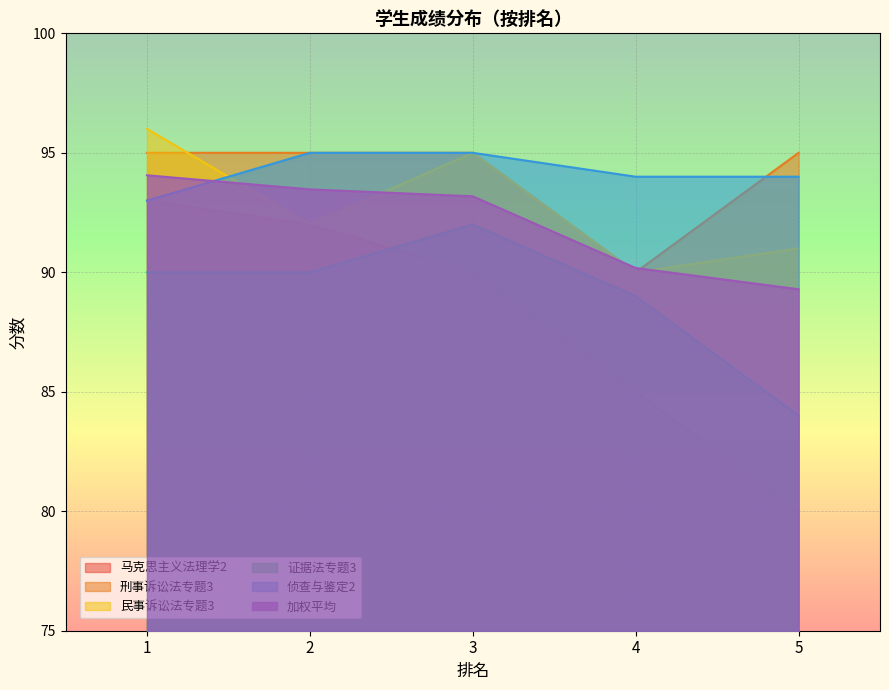

What is the total value across all series at 2?

557.5